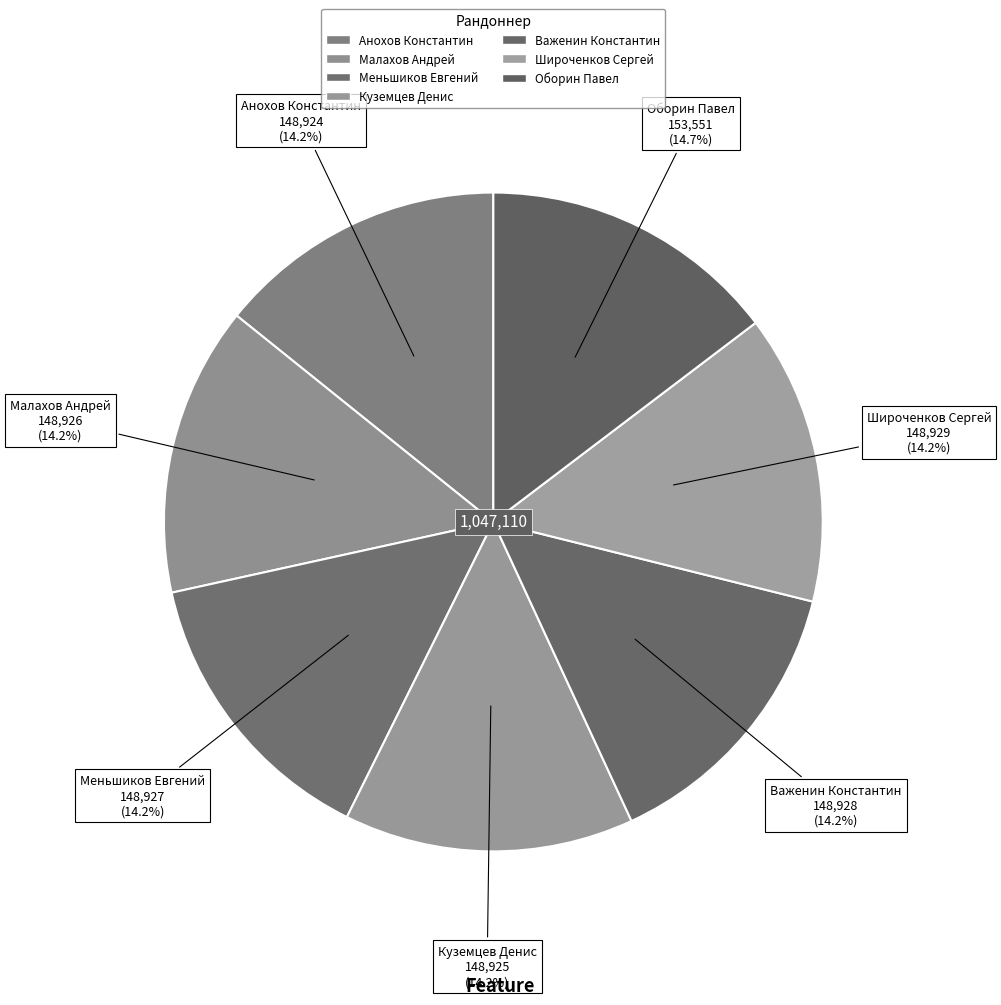

Is there any slice that represents more than half of the pie?

No